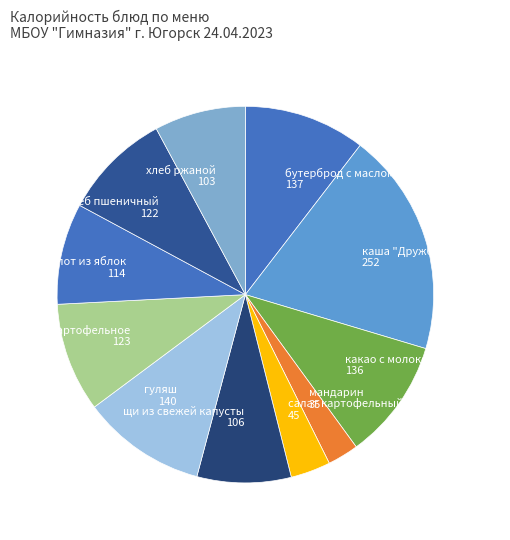

Is there any slice that represents more than half of the pie?

No